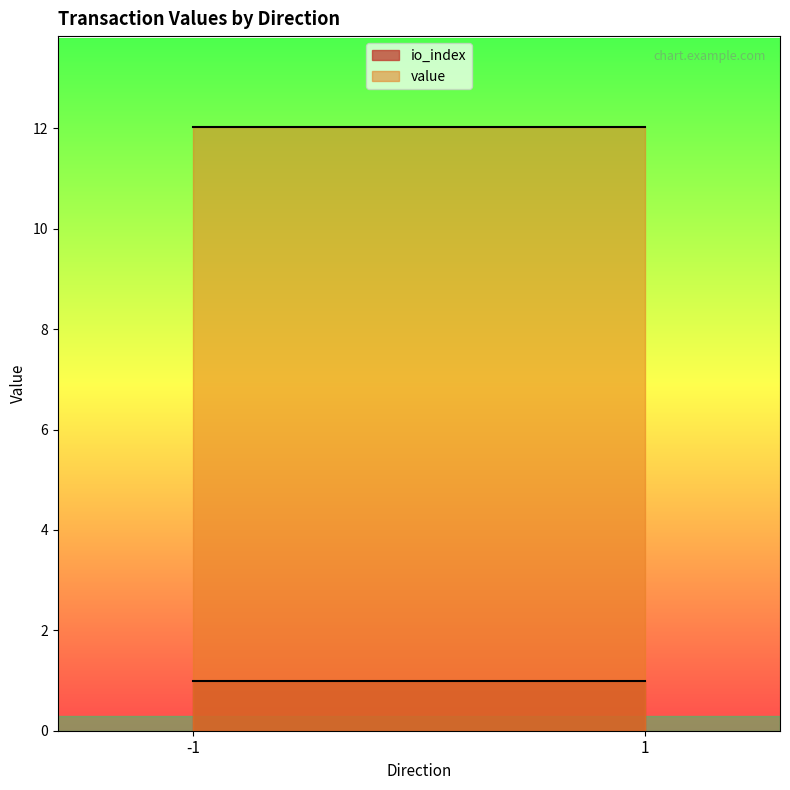

Reading left to right, transcribe all the data shown in this chart.

io_index: -1=1.0	1=1.0
value: -1=12.0	1=12.0